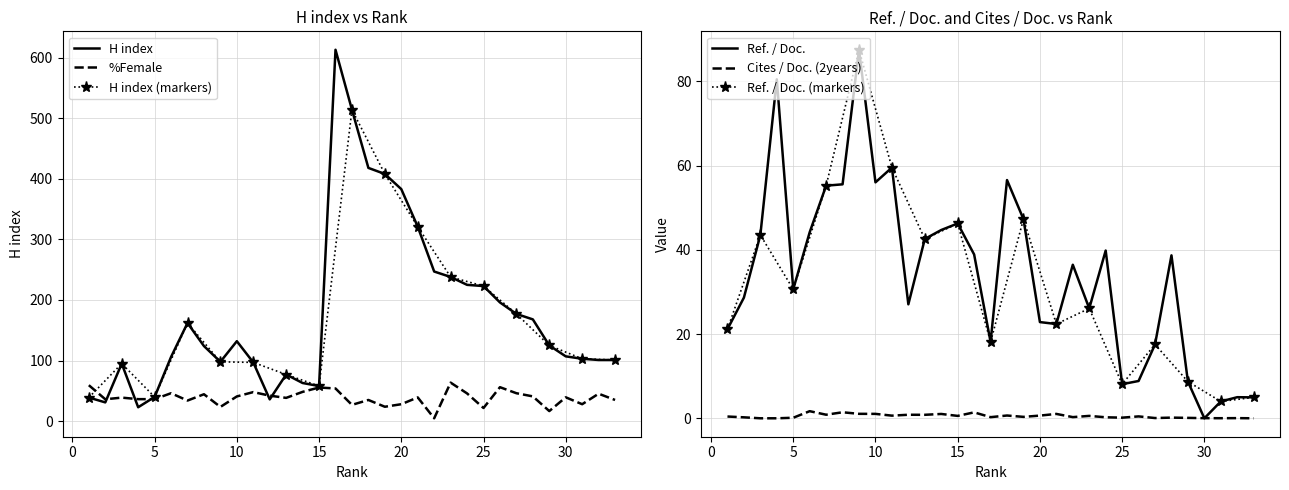

How many distinct data groups are displayed?

4